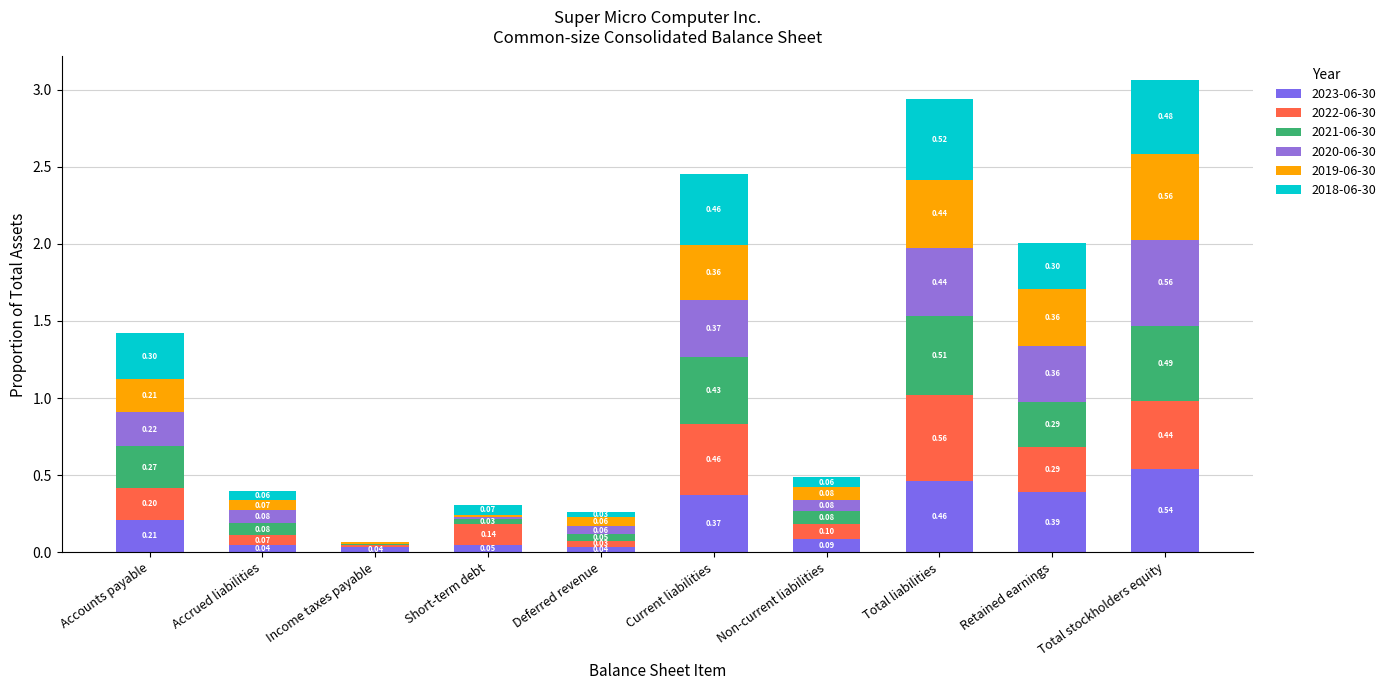

Are the bars horizontal?

No